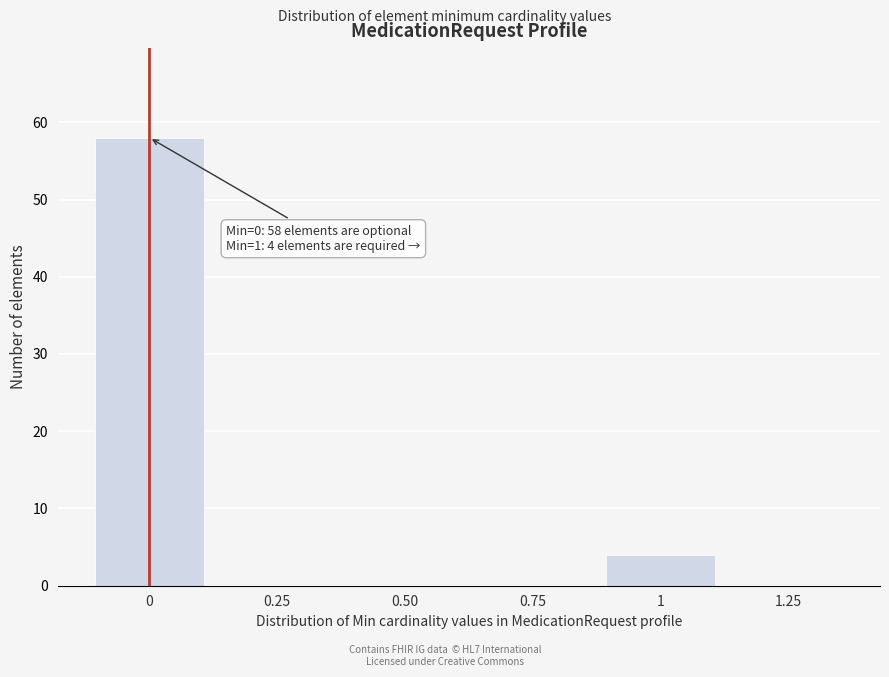

Reading right to left, transcribe all the data shown in this chart.

1.25=0	1=4	0.75=0	0.50=0	0.25=0	0=58